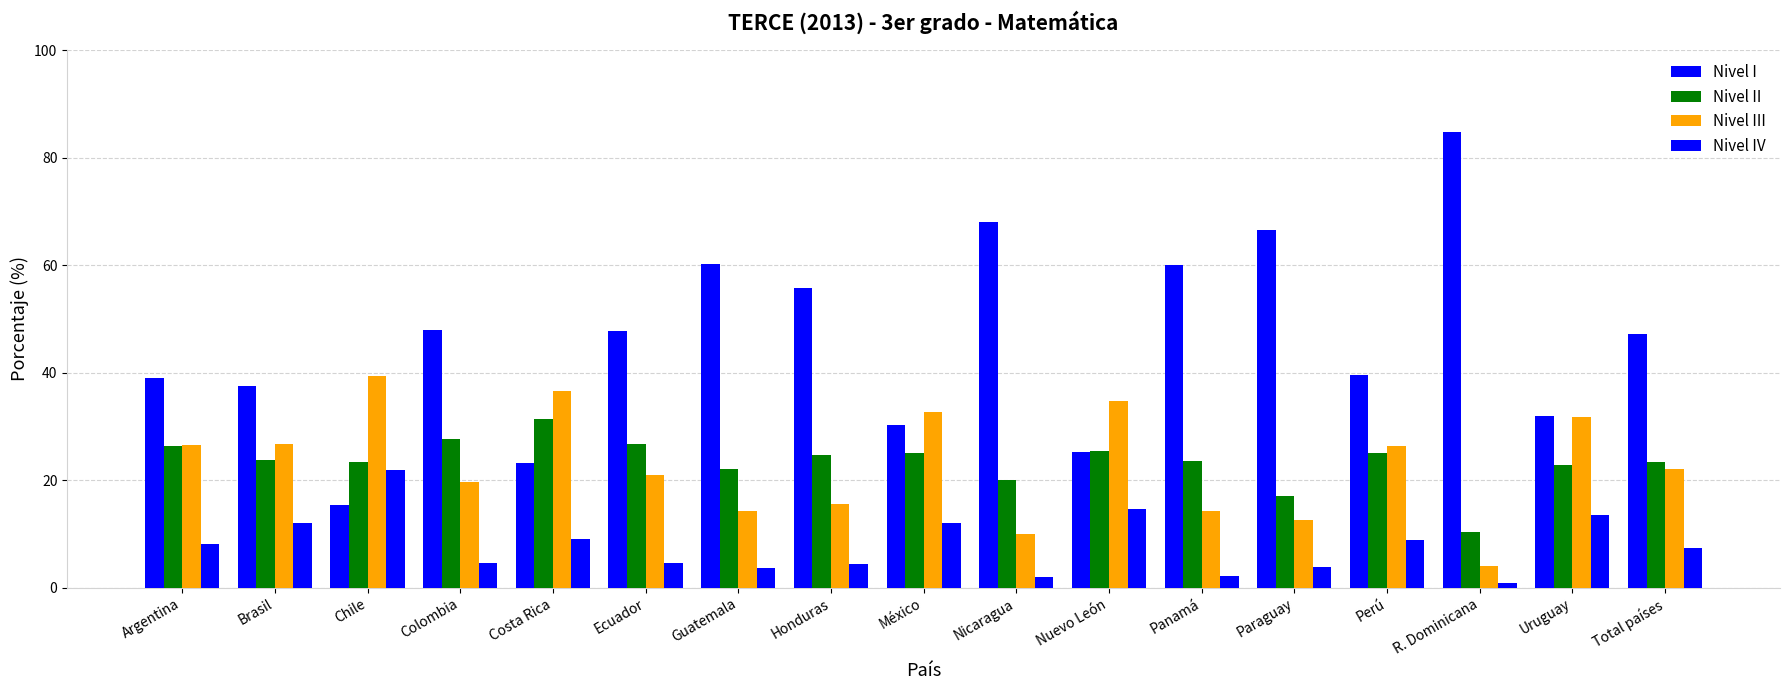

The Nivel II series shows 26.3 at Argentina. True or false?

True